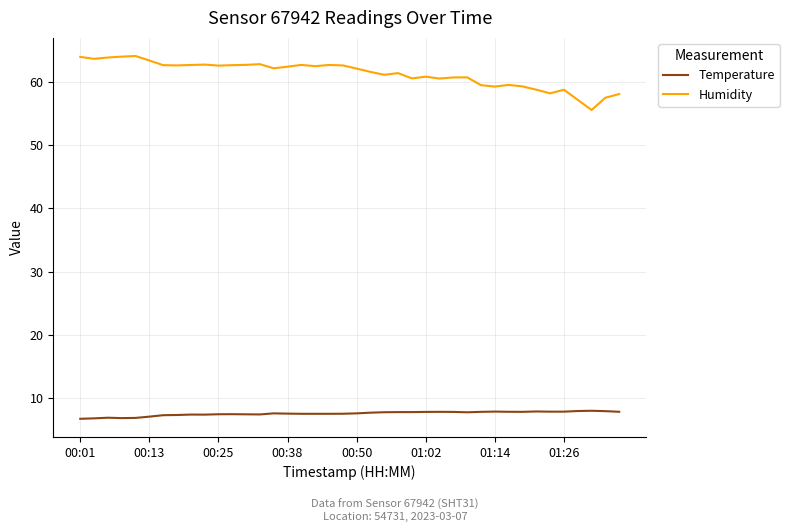

What is the lowest value of the Temperature series?

6.7